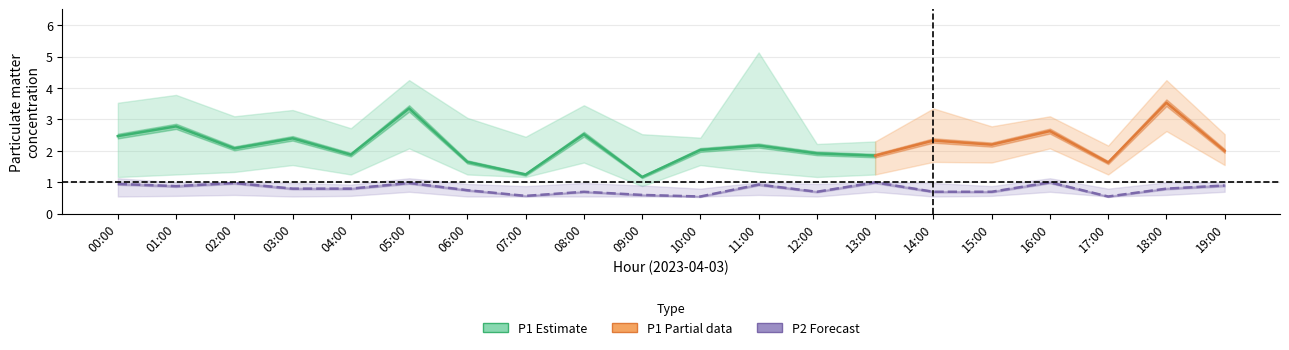

At which label does P1_upper first exceed 3?

00:00